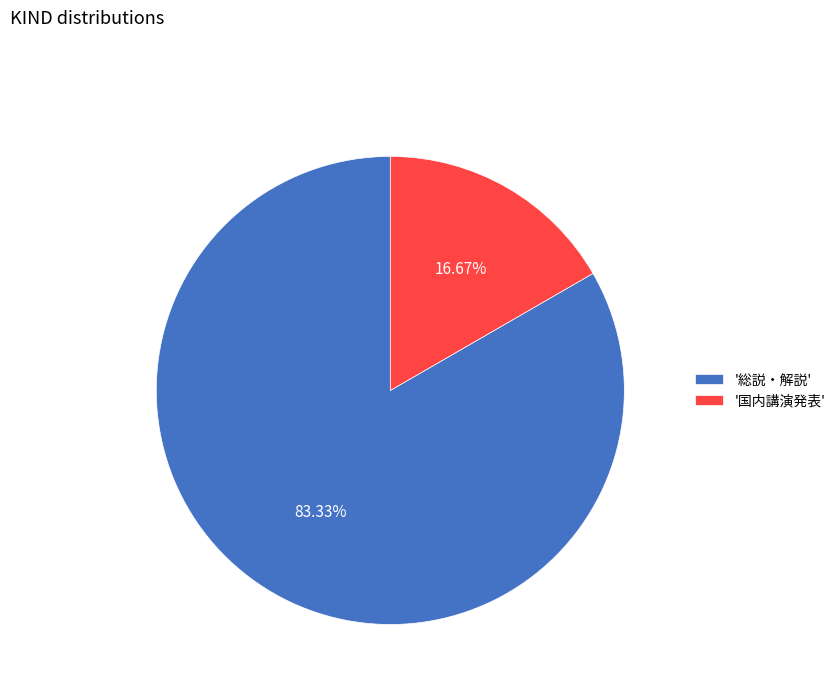

What is the smallest slice in the pie chart?

'国内講演発表'